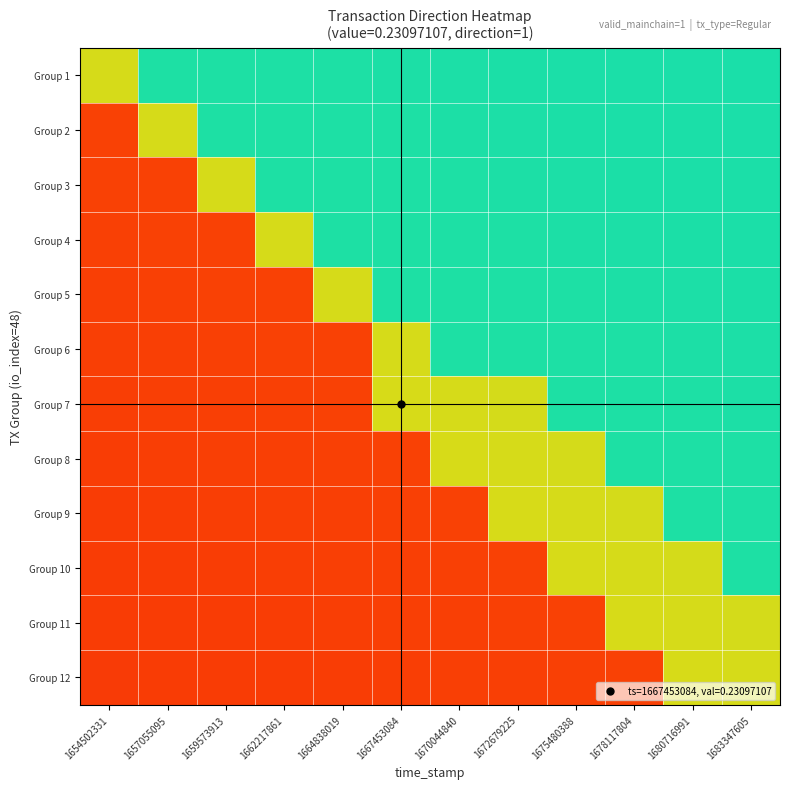

Reading left to right, transcribe all the data shown in this chart.

Group 1: 1654502331=0.6	1657055095=0.9	1659573913=0.9	1662217861=0.9	1664838019=0.9	1667453084=0.9	1670044840=0.9	1672679225=0.9	1675480388=0.9	1678117804=0.9	1680716991=0.9	1683347605=0.9
Group 2: 1654502331=0.1	1657055095=0.6	1659573913=0.9	1662217861=0.9	1664838019=0.9	1667453084=0.9	1670044840=0.9	1672679225=0.9	1675480388=0.9	1678117804=0.9	1680716991=0.9	1683347605=0.9
Group 3: 1654502331=0.1	1657055095=0.1	1659573913=0.6	1662217861=0.9	1664838019=0.9	1667453084=0.9	1670044840=0.9	1672679225=0.9	1675480388=0.9	1678117804=0.9	1680716991=0.9	1683347605=0.9
Group 4: 1654502331=0.1	1657055095=0.1	1659573913=0.1	1662217861=0.6	1664838019=0.9	1667453084=0.9	1670044840=0.9	1672679225=0.9	1675480388=0.9	1678117804=0.9	1680716991=0.9	1683347605=0.9
Group 5: 1654502331=0.1	1657055095=0.1	1659573913=0.1	1662217861=0.1	1664838019=0.6	1667453084=0.9	1670044840=0.9	1672679225=0.9	1675480388=0.9	1678117804=0.9	1680716991=0.9	1683347605=0.9
Group 6: 1654502331=0.1	1657055095=0.1	1659573913=0.1	1662217861=0.1	1664838019=0.1	1667453084=0.6	1670044840=0.9	1672679225=0.9	1675480388=0.9	1678117804=0.9	1680716991=0.9	1683347605=0.9
Group 7: 1654502331=0.1	1657055095=0.1	1659573913=0.1	1662217861=0.1	1664838019=0.1	1667453084=0.5	1670044840=0.6	1672679225=0.6	1675480388=0.9	1678117804=0.9	1680716991=0.9	1683347605=0.9
Group 8: 1654502331=0.1	1657055095=0.1	1659573913=0.1	1662217861=0.1	1664838019=0.1	1667453084=0.1	1670044840=0.5	1672679225=0.6	1675480388=0.6	1678117804=0.9	1680716991=0.9	1683347605=0.9
Group 9: 1654502331=0.1	1657055095=0.1	1659573913=0.1	1662217861=0.1	1664838019=0.1	1667453084=0.1	1670044840=0.1	1672679225=0.5	1675480388=0.6	1678117804=0.6	1680716991=0.9	1683347605=0.9
Group 10: 1654502331=0.1	1657055095=0.1	1659573913=0.1	1662217861=0.1	1664838019=0.1	1667453084=0.1	1670044840=0.1	1672679225=0.1	1675480388=0.5	1678117804=0.6	1680716991=0.6	1683347605=0.9
Group 11: 1654502331=0.1	1657055095=0.1	1659573913=0.1	1662217861=0.1	1664838019=0.1	1667453084=0.1	1670044840=0.1	1672679225=0.1	1675480388=0.1	1678117804=0.5	1680716991=0.6	1683347605=0.6
Group 12: 1654502331=0.1	1657055095=0.1	1659573913=0.1	1662217861=0.1	1664838019=0.1	1667453084=0.1	1670044840=0.1	1672679225=0.1	1675480388=0.1	1678117804=0.1	1680716991=0.5	1683347605=0.6